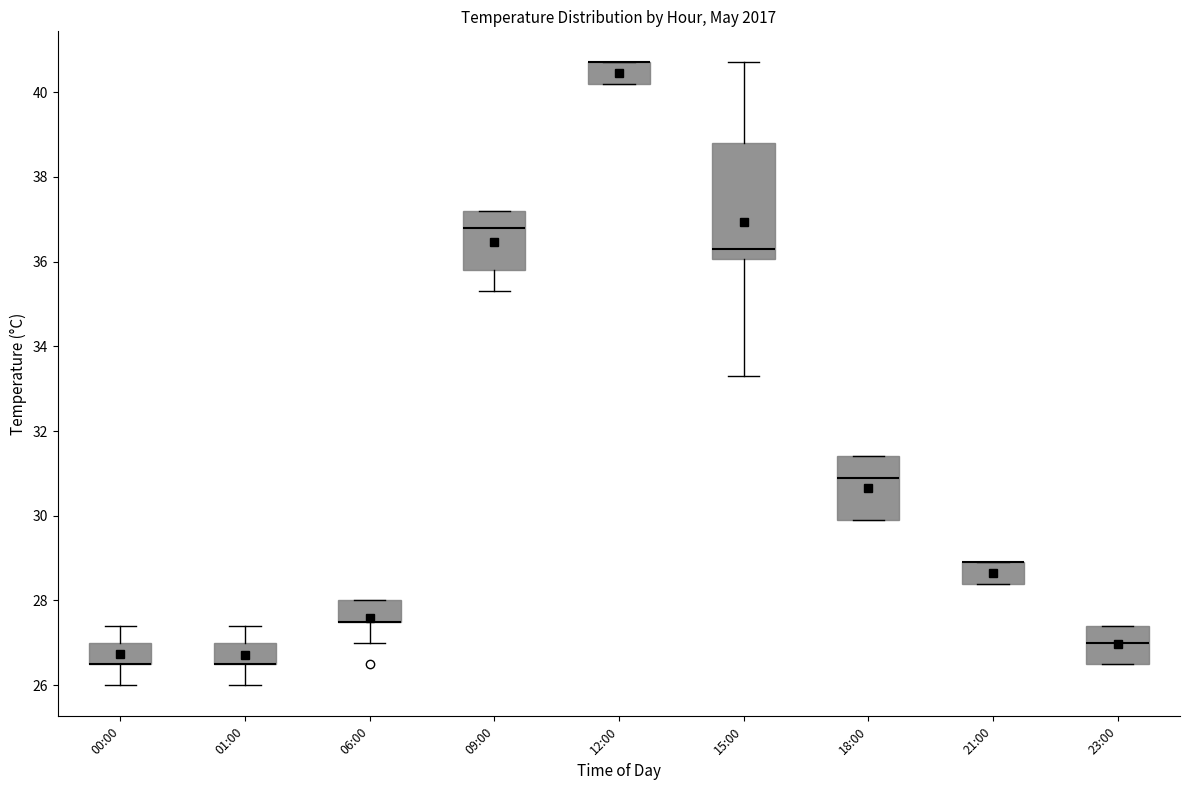

Which box is the tallest, from its lower edge to its upper edge?

15:00